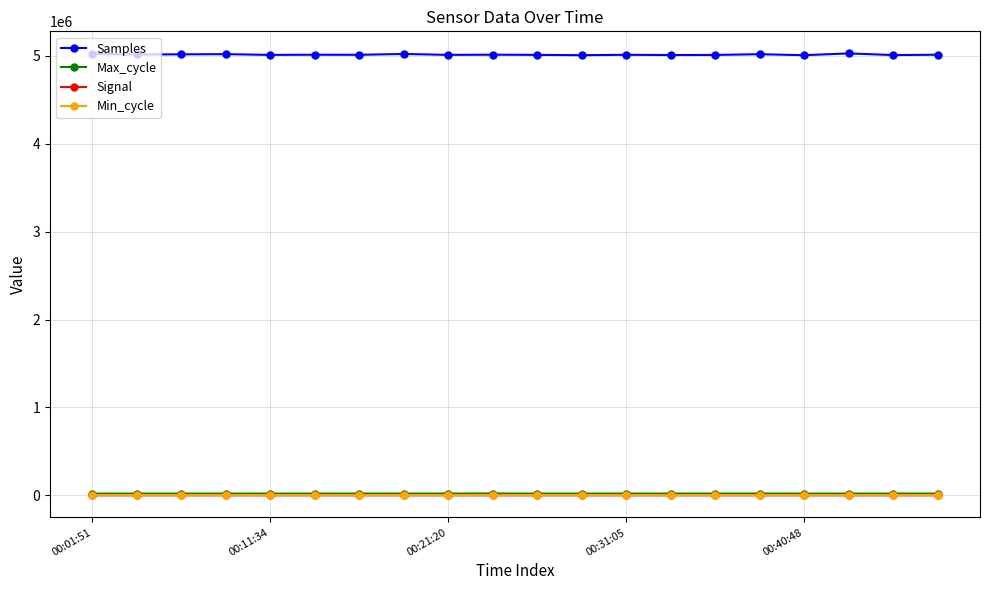

True or false: Max_cycle has more than 0 interior local peaks.

True